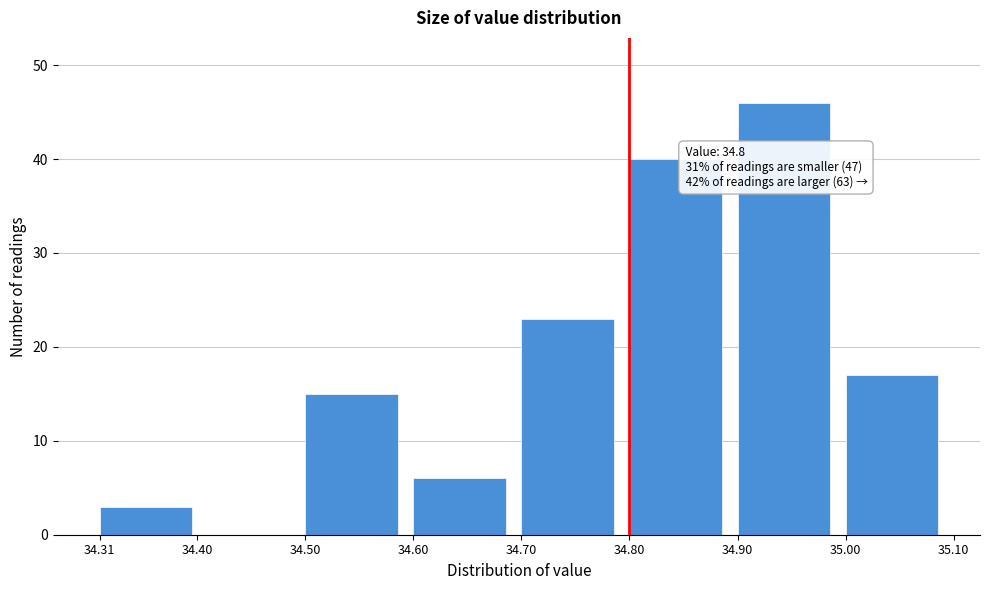

Which range on the x-axis has the tallest bar?

34.90 to 35.00